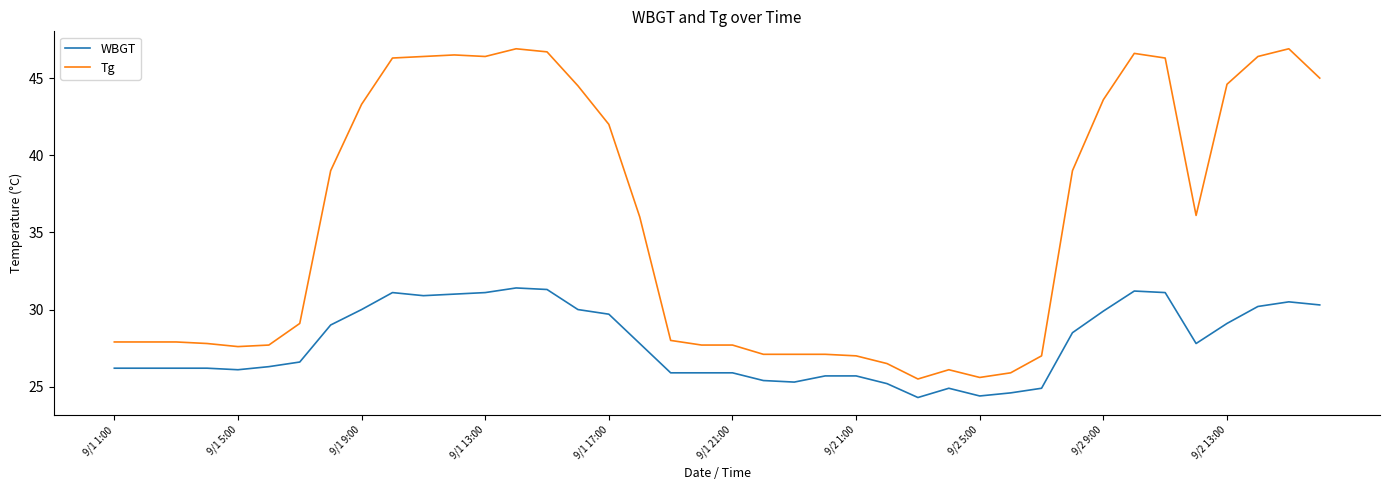

Which series has the widest spread of values?

Tg